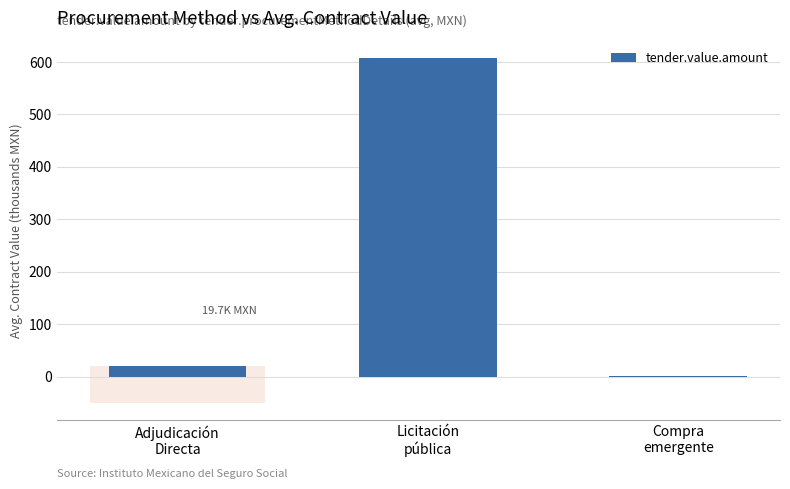

What is the sum of all values?

629.0